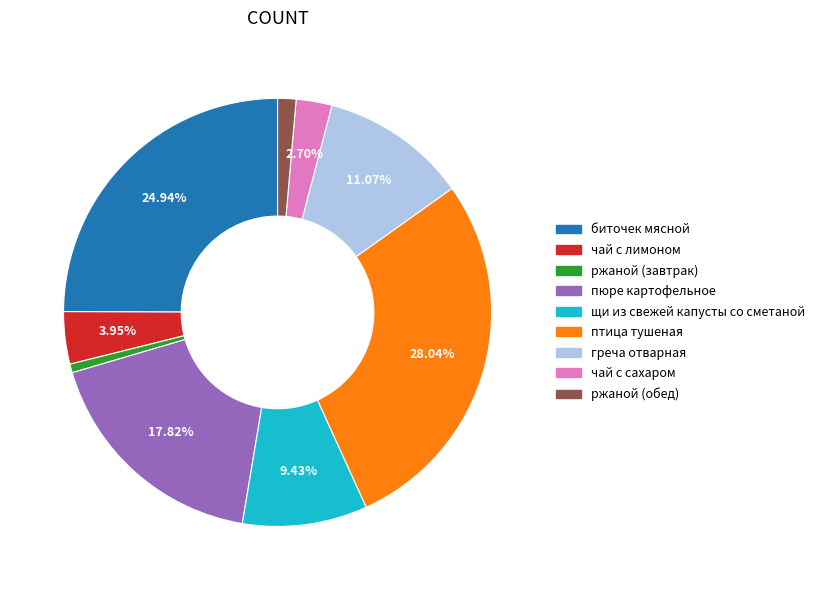

To the nearest percent, what percentage of the pie is птица тушеная?

28%